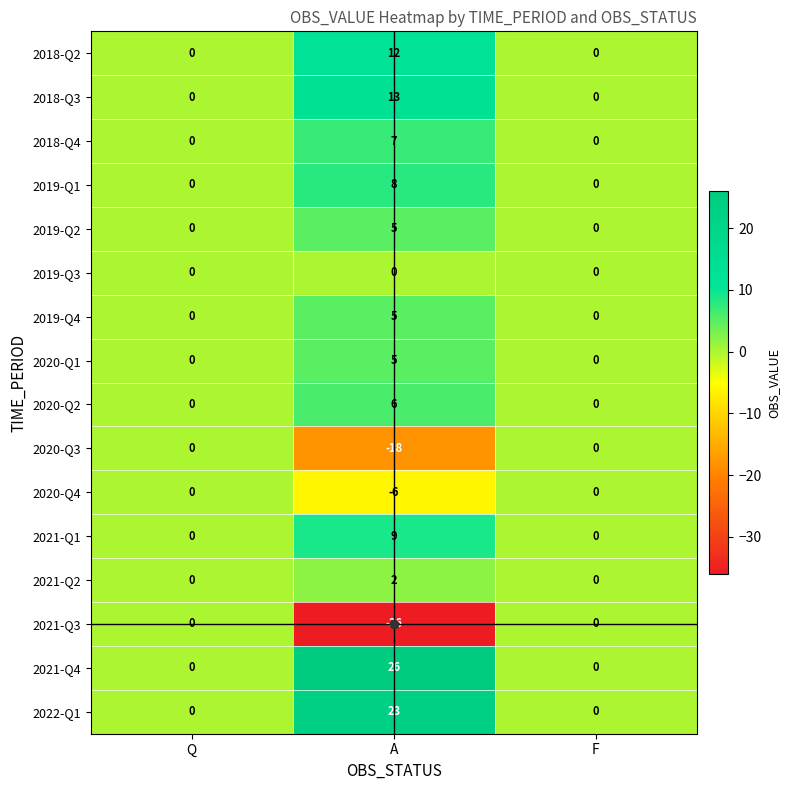

How many distinct data groups are displayed?

16